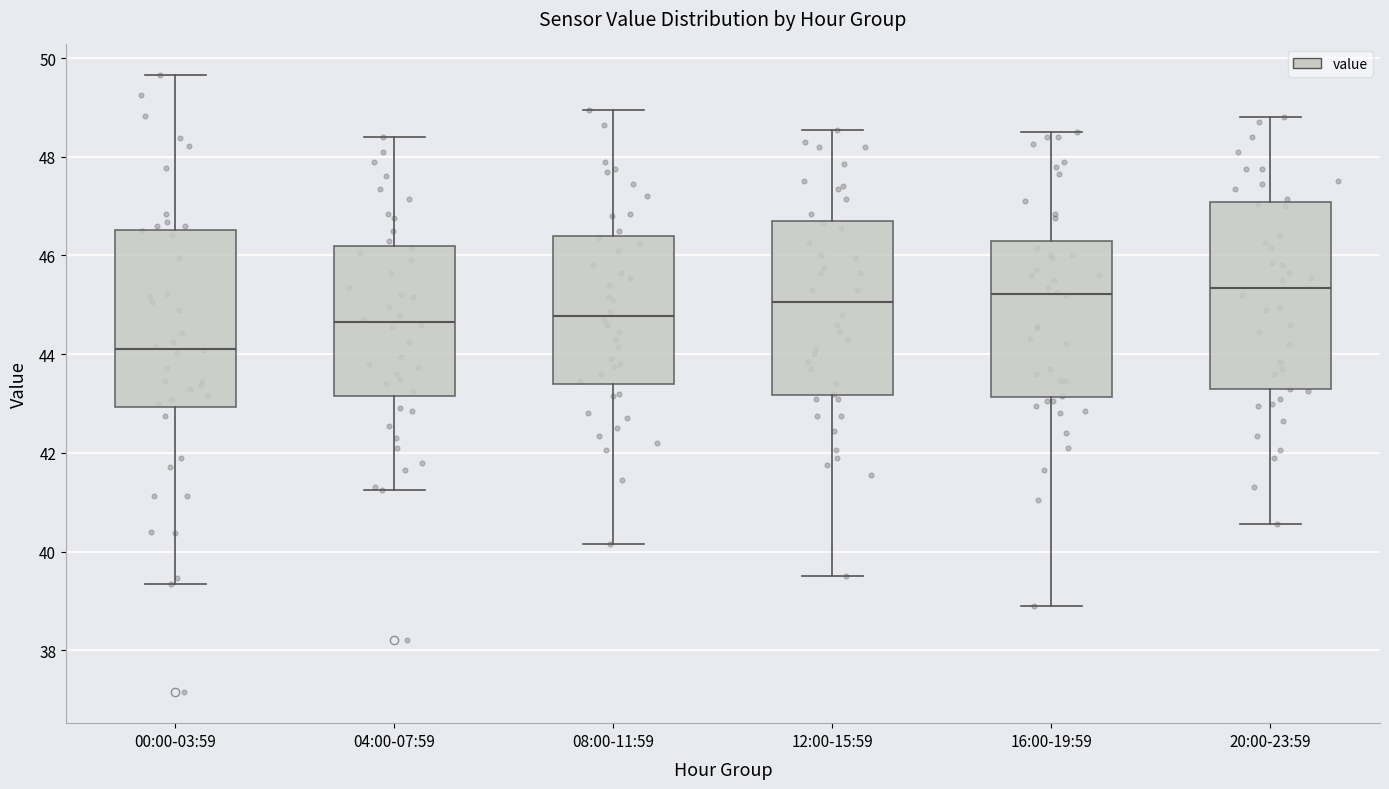

Which box is the tallest, from its lower edge to its upper edge?

20:00-23:59